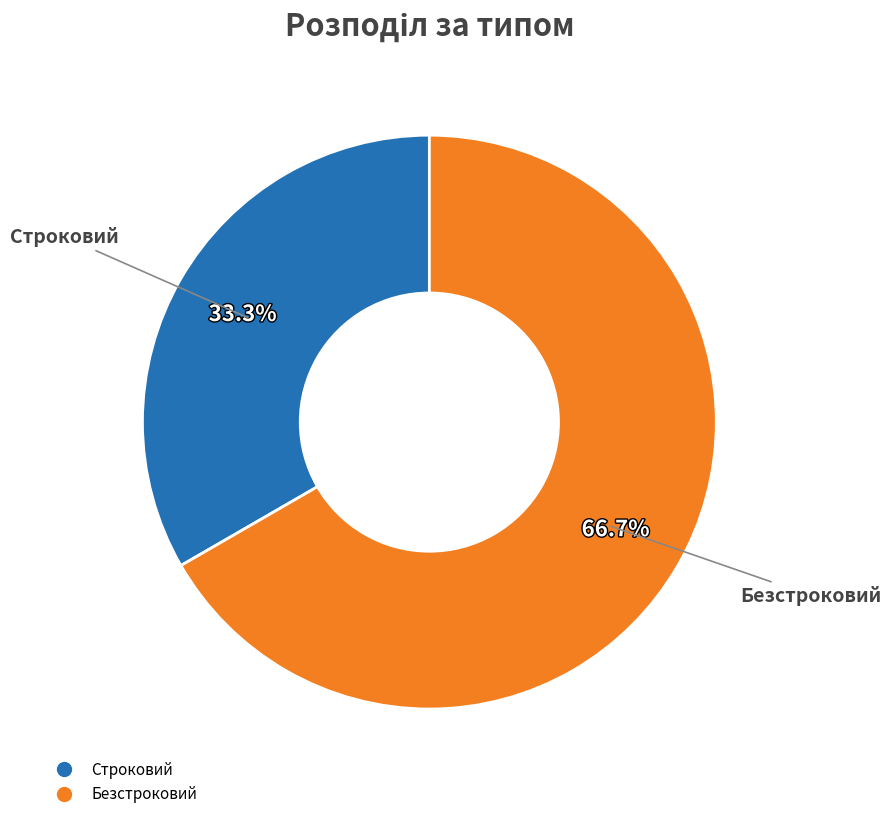

Which category has the biggest portion of the pie?

Безстроковий